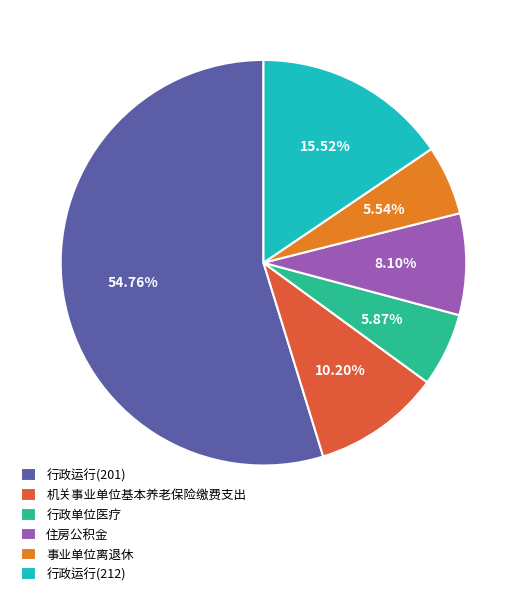

Which slice represents more than half of the pie?

行政运行(201)